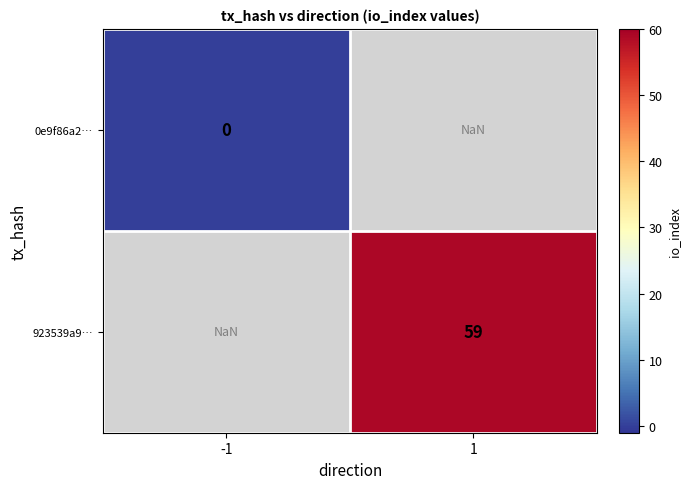

Which series has the largest range (max minus min)?

0e9f86a2…